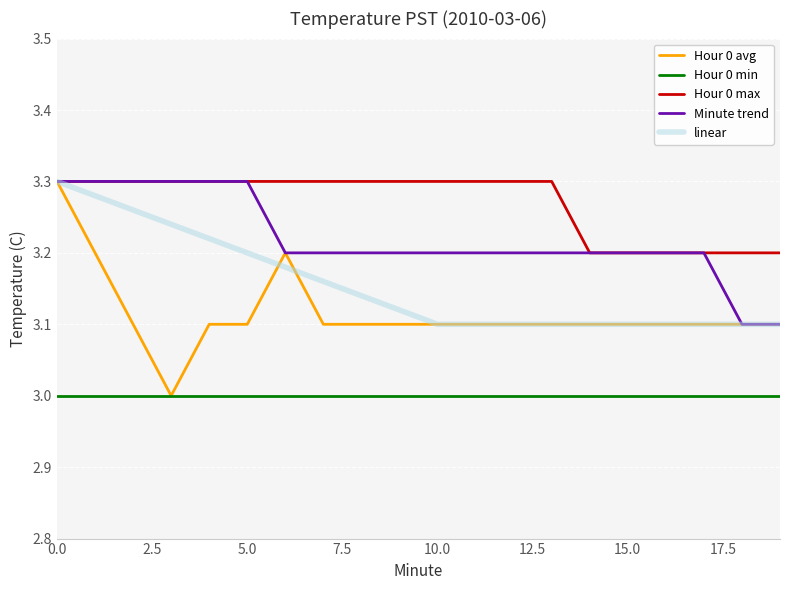

True or false: Hour 0 min and Hour 0 max cross at least once.

False